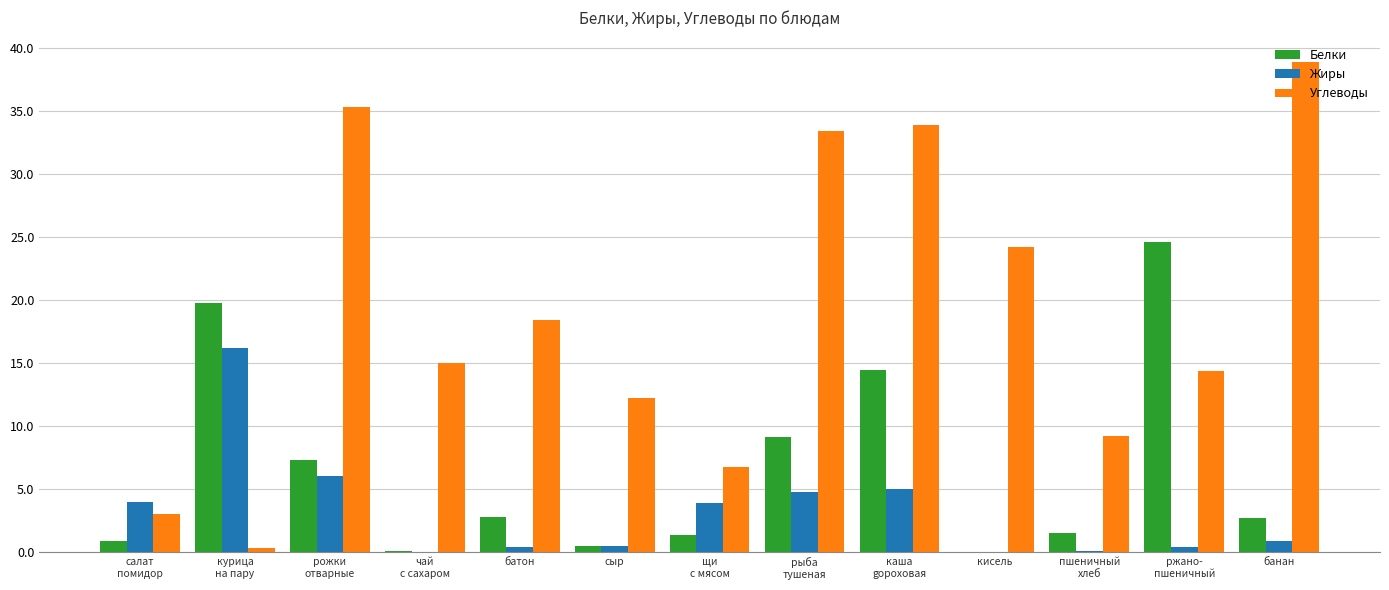

What is the difference between the Углеводы values at щи
с мясом and курица
на пару?

6.5